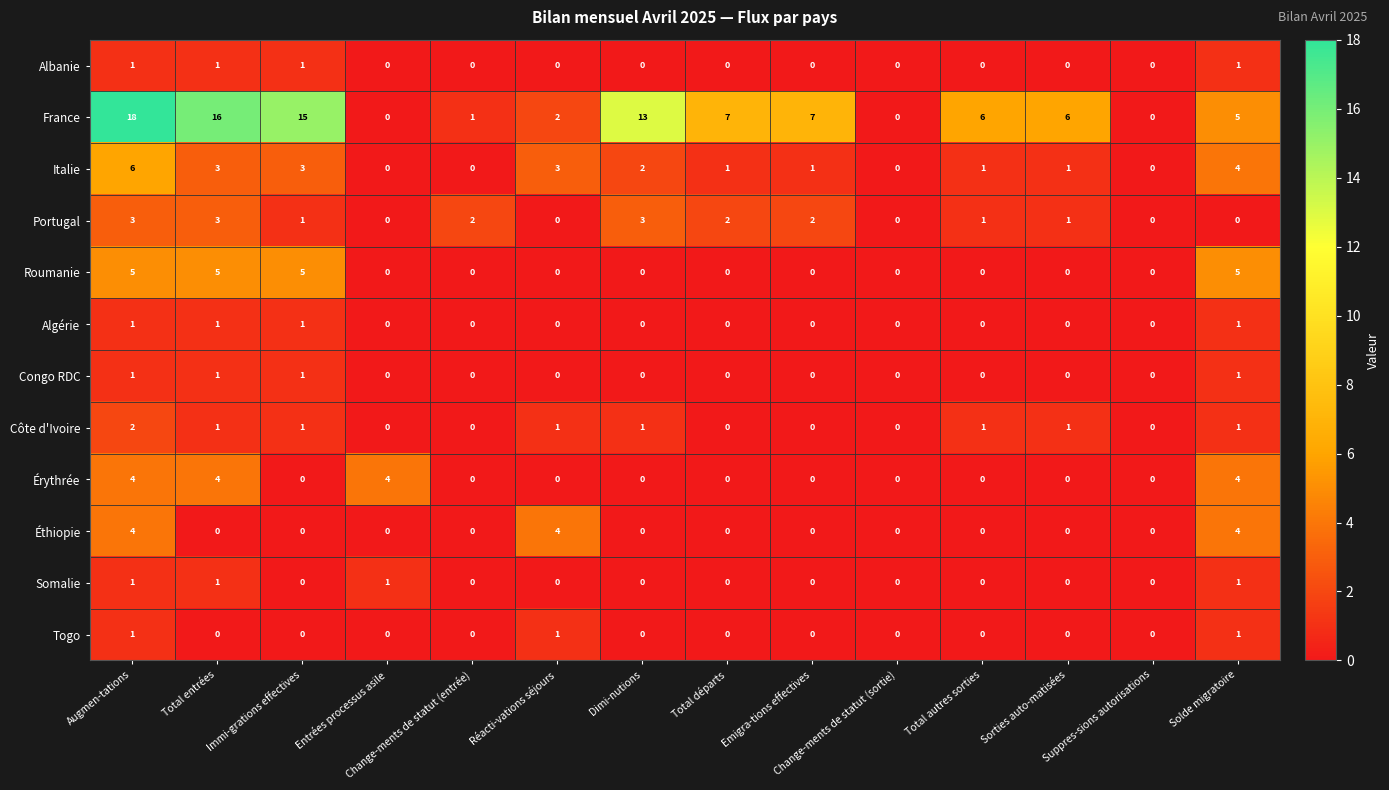

Which series has the largest total across all categories?

France